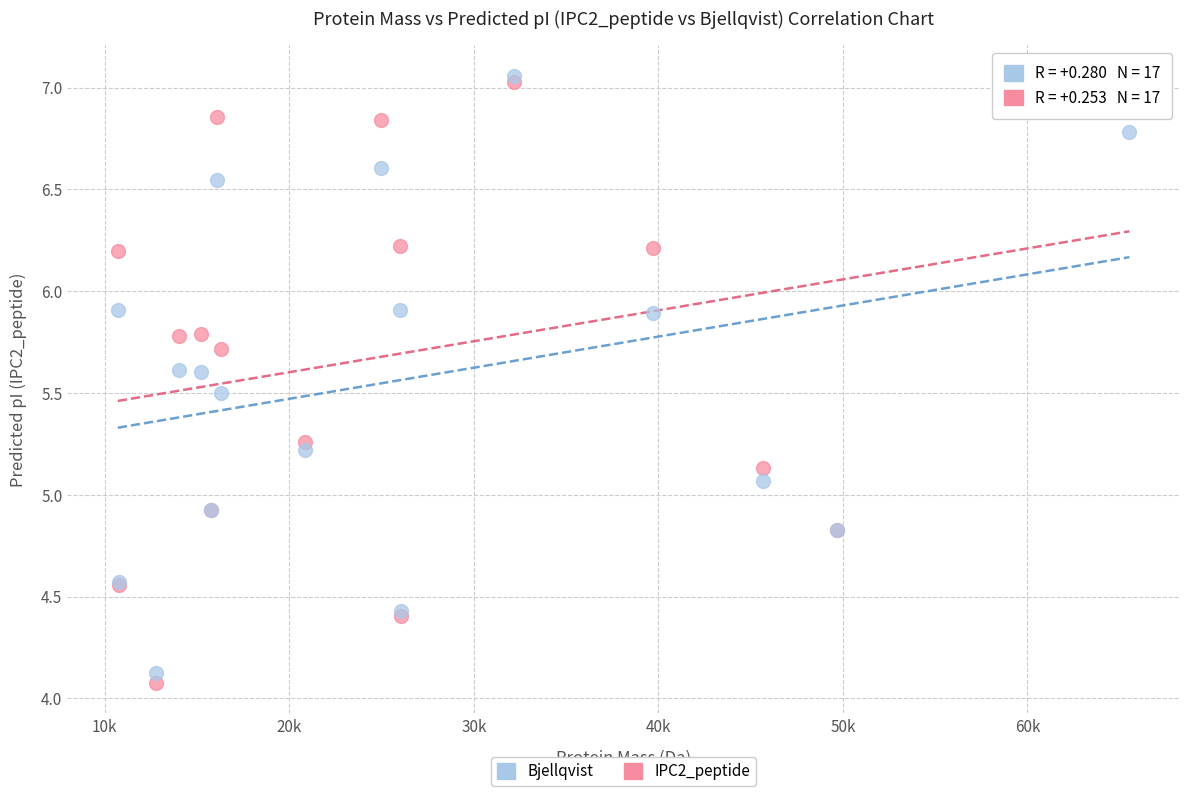

What are all the series names shown in the legend?

Bjellqvist, IPC2_peptide